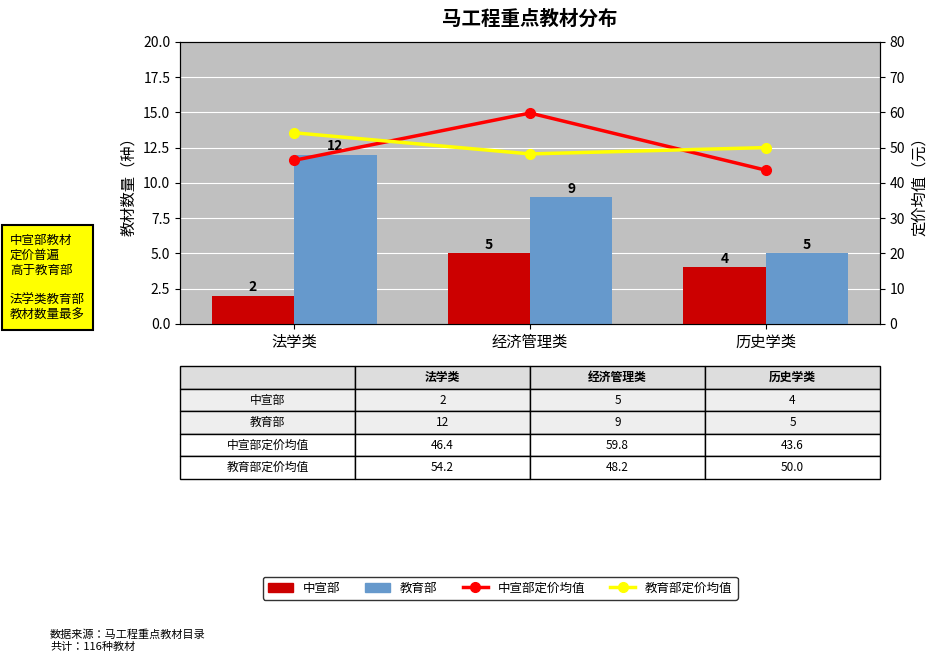

Reading left to right, transcribe all the data shown in this chart.

中宣部: 法学类=2.0	经济管理类=5.0	历史学类=4.0
教育部: 法学类=12.0	经济管理类=9.0	历史学类=5.0
中宣部定价均值: 法学类=46.4	经济管理类=59.8	历史学类=43.6
教育部定价均值: 法学类=54.2	经济管理类=48.2	历史学类=50.0